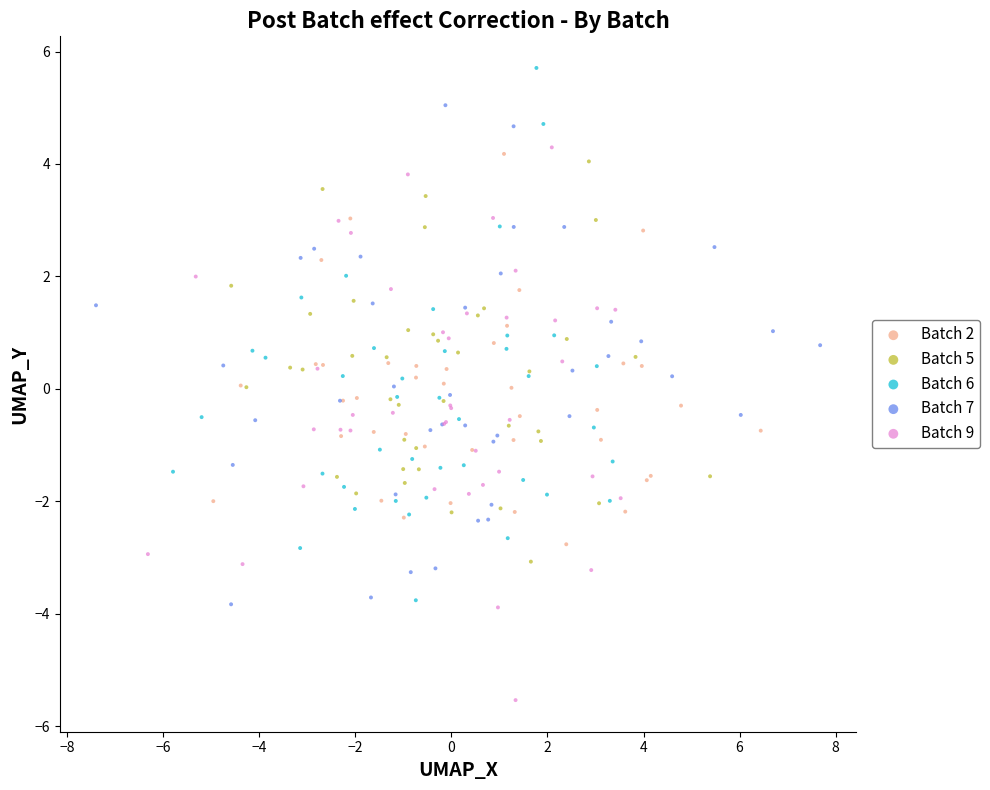

Which series has the widest spread of Y values?

Batch 6